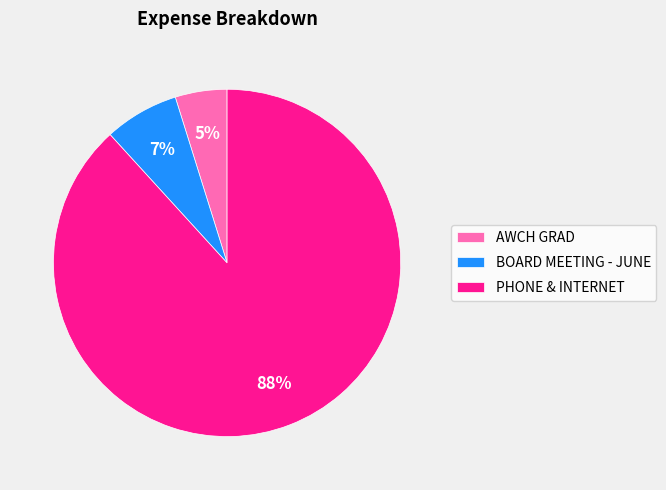

Is the sum of AWCH GRAD and PHONE & INTERNET greater than half?

Yes